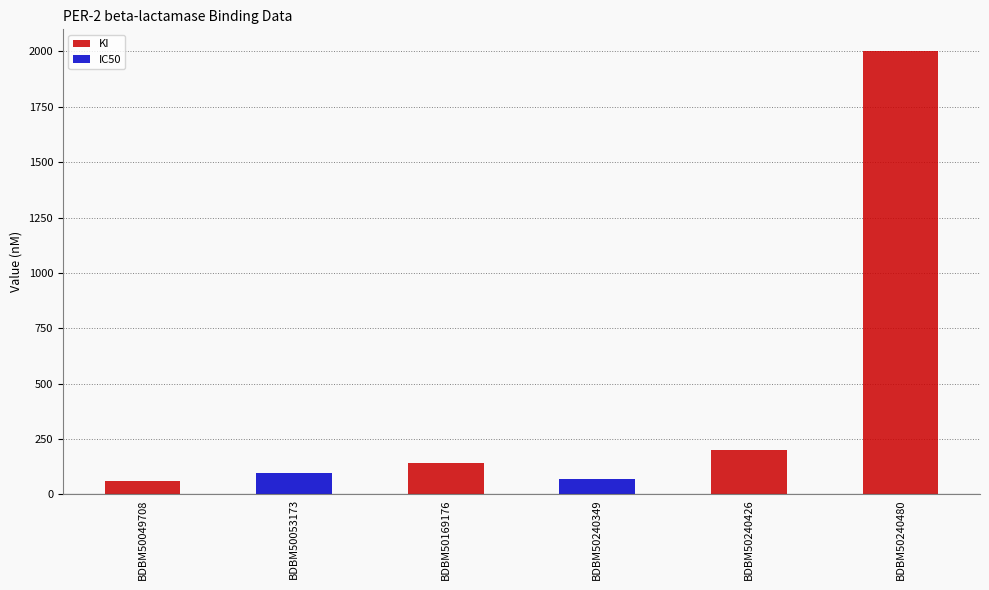

The IC50 series shows 42 at BDBM50240480. True or false?

False